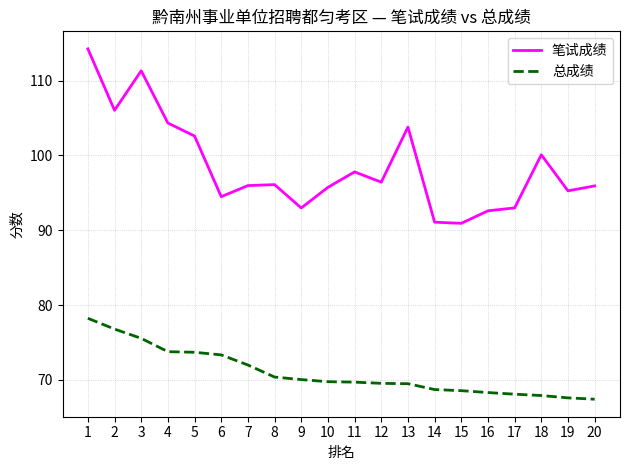

What are all the series names shown in the legend?

笔试成绩, 总成绩